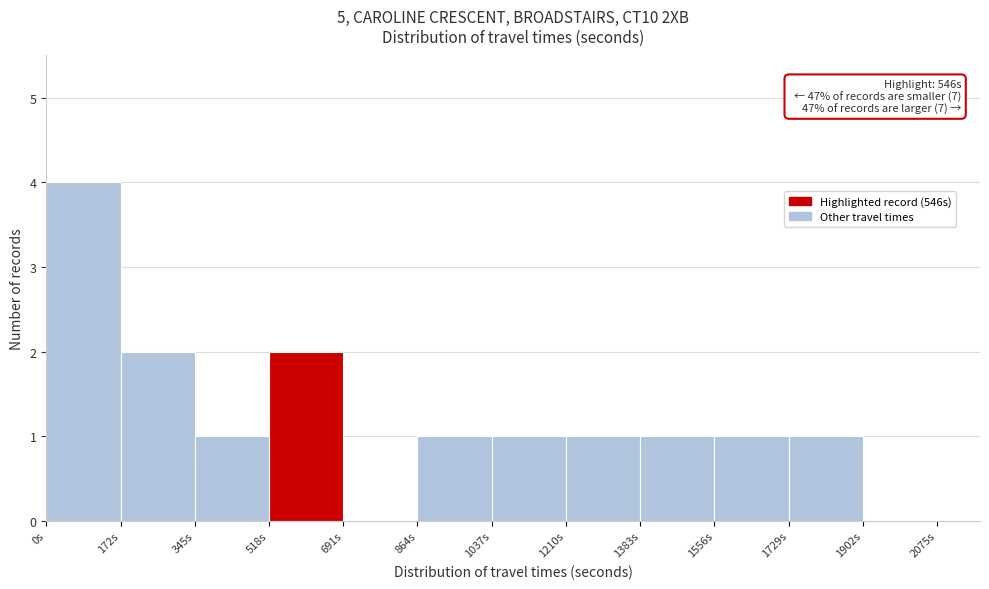

Which range on the x-axis has the tallest bar?

0 to 180